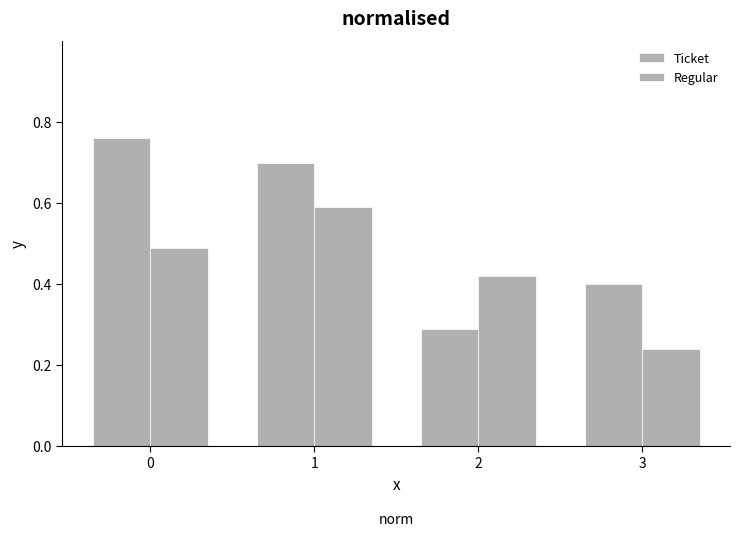

Is it true that Ticket equals 0.7 at 1?

True